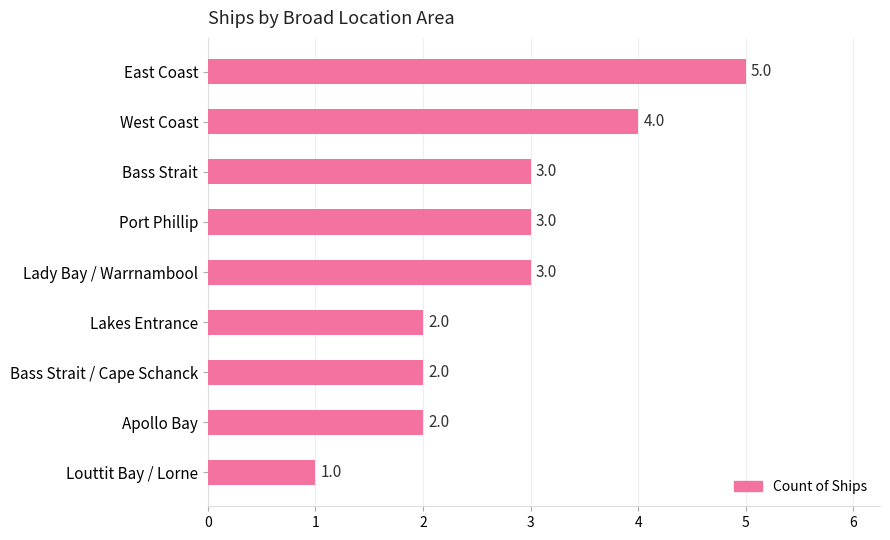

What is the sum of all values?

25